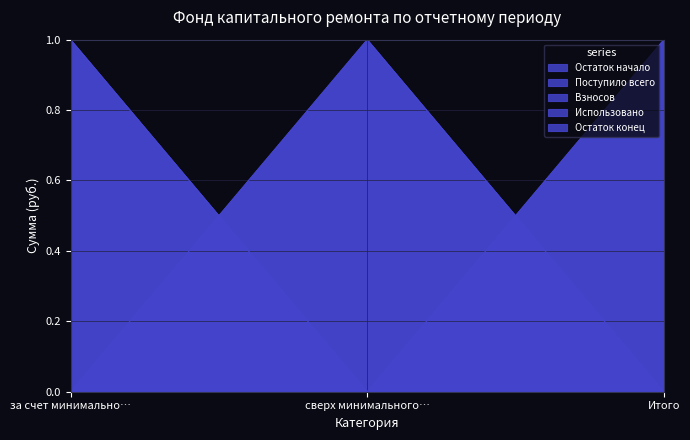

What is the average value of the Поступило всего series?

1